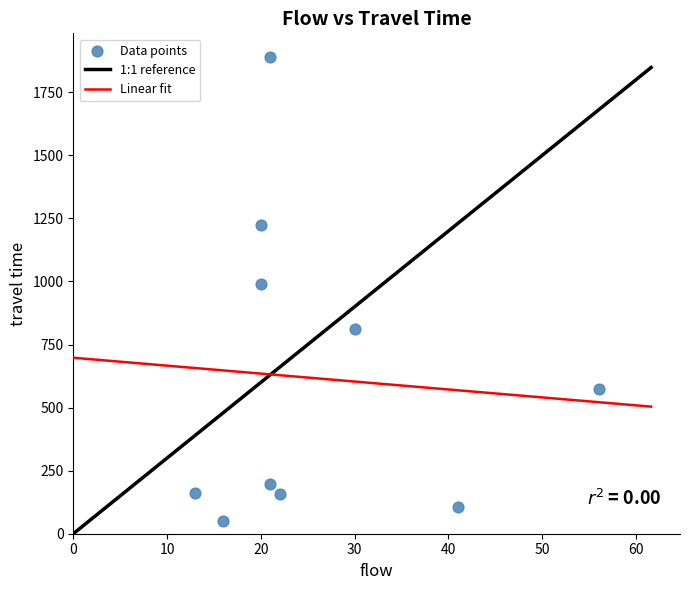

What is the range of X values (max minus min)?

43